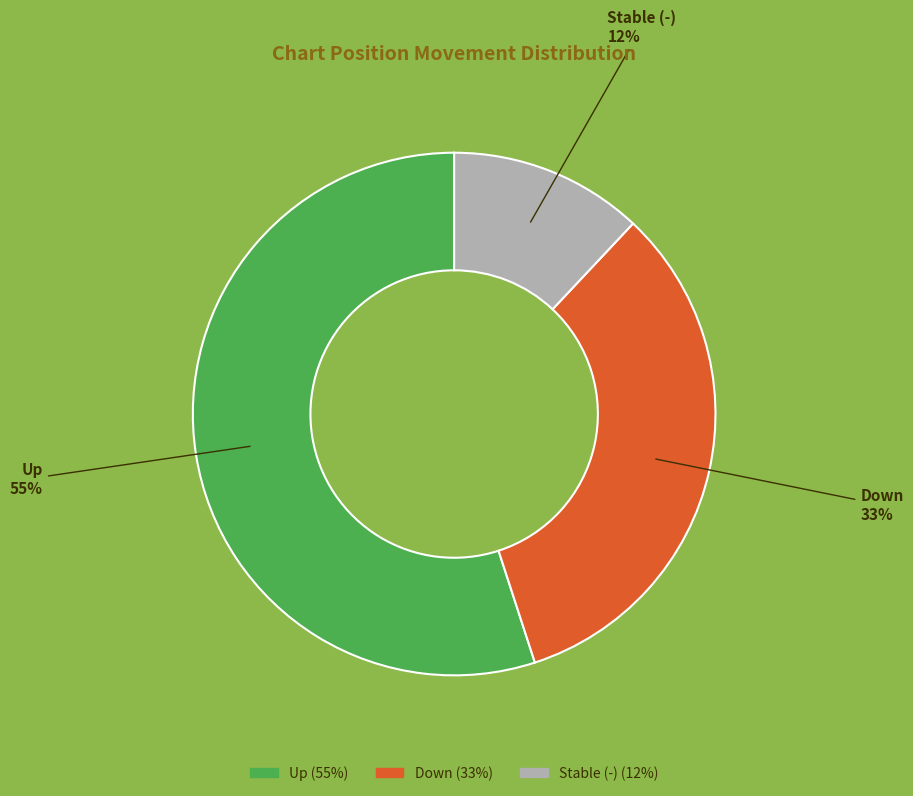

Which has a higher value, Down or Up?

Up